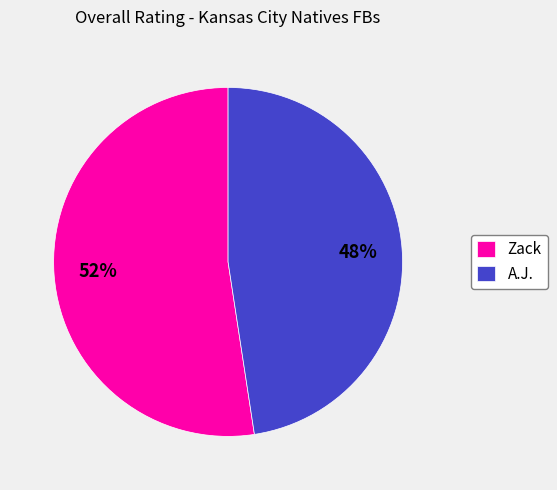

To the nearest percent, what is the combined percentage of Zack and A.J.?

100%